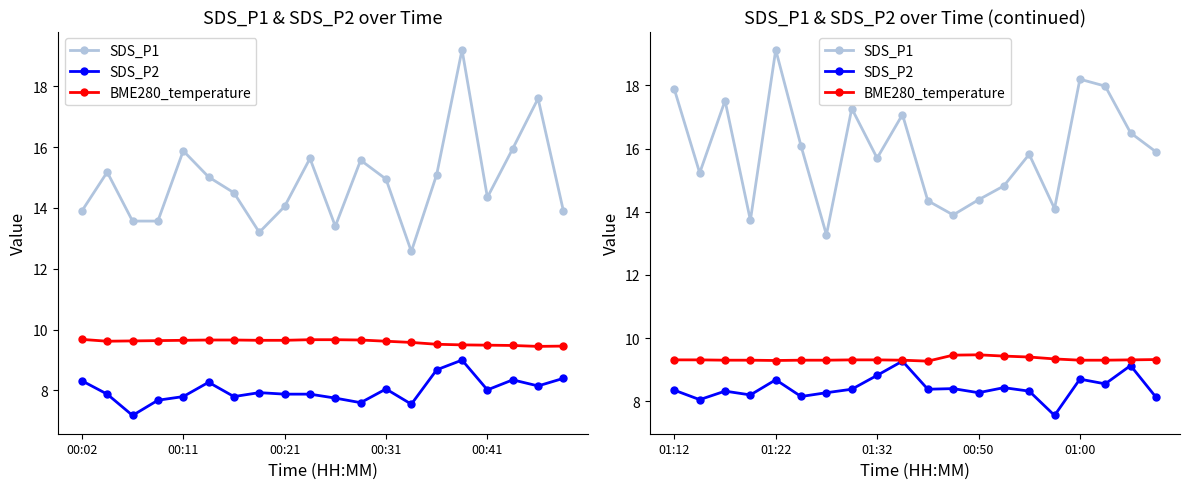

How many lines are shown in the chart?

3